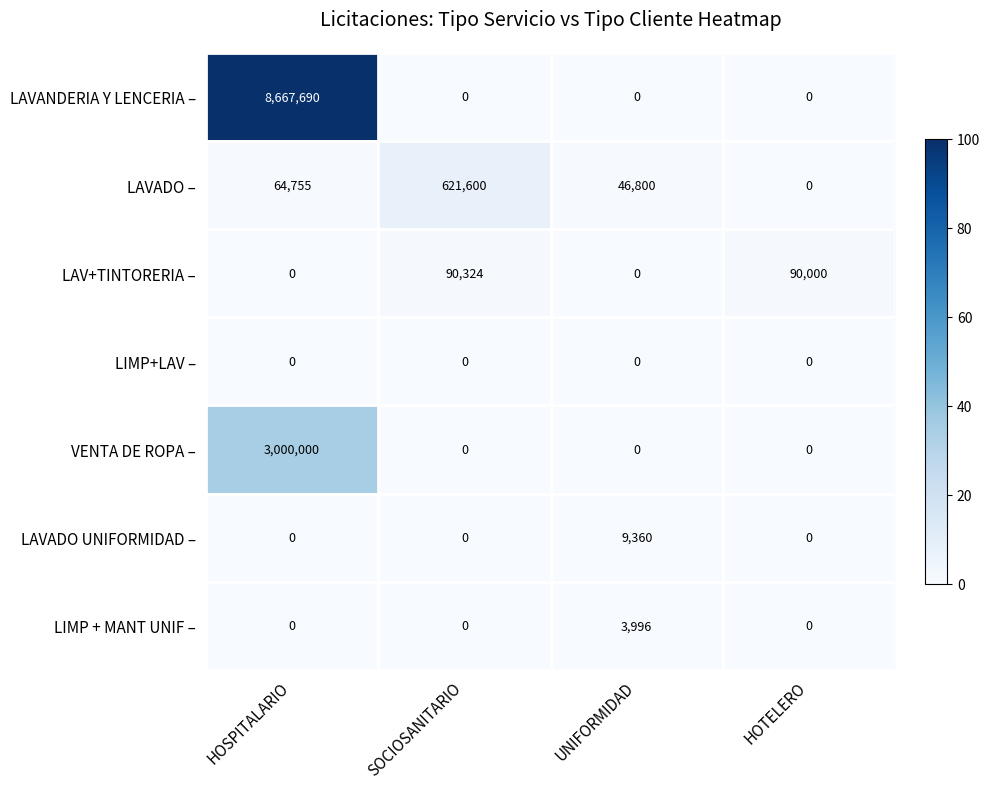

Reading left to right, what are all the values shown in this chart?

LAVANDERIA Y LENCERIA –: HOSPITALARIO=8667690	SOCIOSANITARIO=0	UNIFORMIDAD=0	HOTELERO=0
LAVADO –: HOSPITALARIO=64755	SOCIOSANITARIO=621600	UNIFORMIDAD=46800	HOTELERO=0
LAV+TINTORERIA –: HOSPITALARIO=0	SOCIOSANITARIO=90324	UNIFORMIDAD=0	HOTELERO=90000
LIMP+LAV –: HOSPITALARIO=0	SOCIOSANITARIO=0	UNIFORMIDAD=0	HOTELERO=0
VENTA DE ROPA –: HOSPITALARIO=3000000	SOCIOSANITARIO=0	UNIFORMIDAD=0	HOTELERO=0
LAVADO UNIFORMIDAD –: HOSPITALARIO=0	SOCIOSANITARIO=0	UNIFORMIDAD=9360	HOTELERO=0
LIMP + MANT UNIF –: HOSPITALARIO=0	SOCIOSANITARIO=0	UNIFORMIDAD=3996	HOTELERO=0